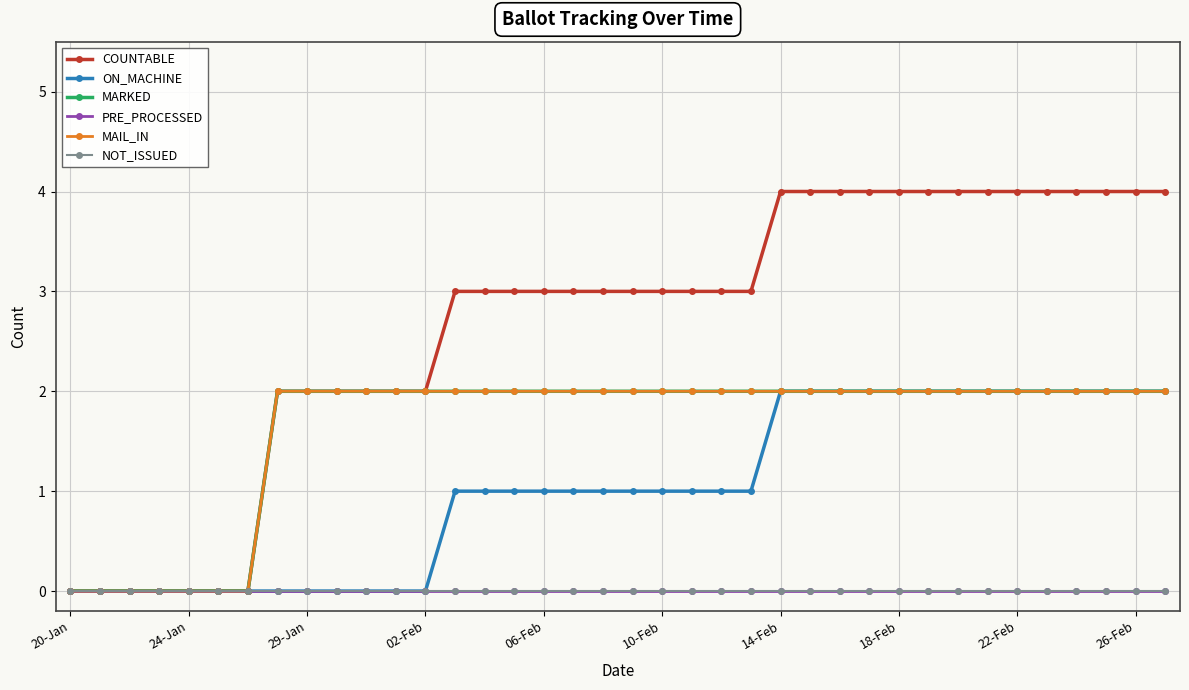

Count the ON_MACHINE values in the range 0 to 2.

38